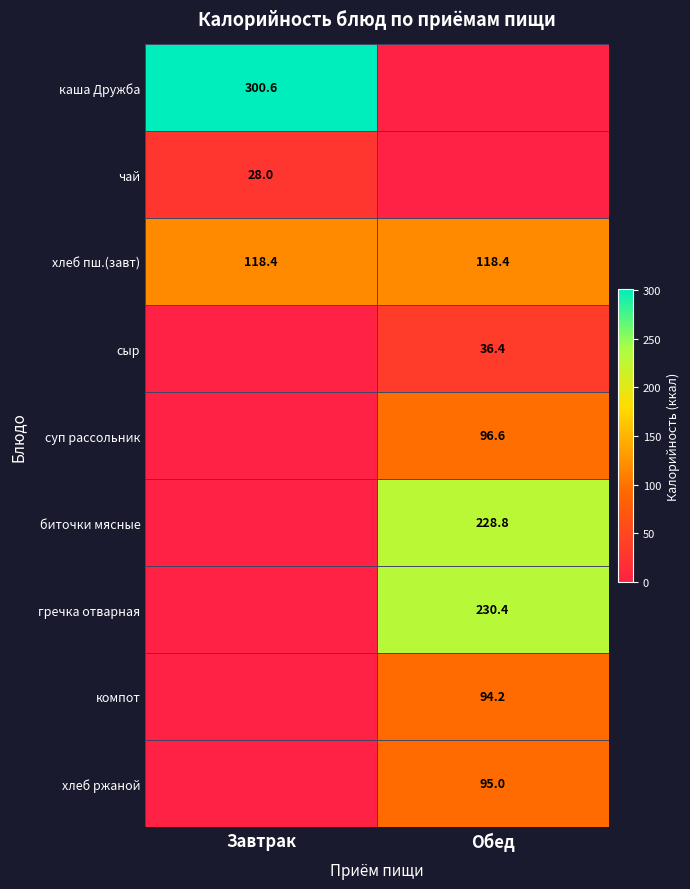

The хлеб пш.(завт) series shows 23.9 at Завтрак. True or false?

False